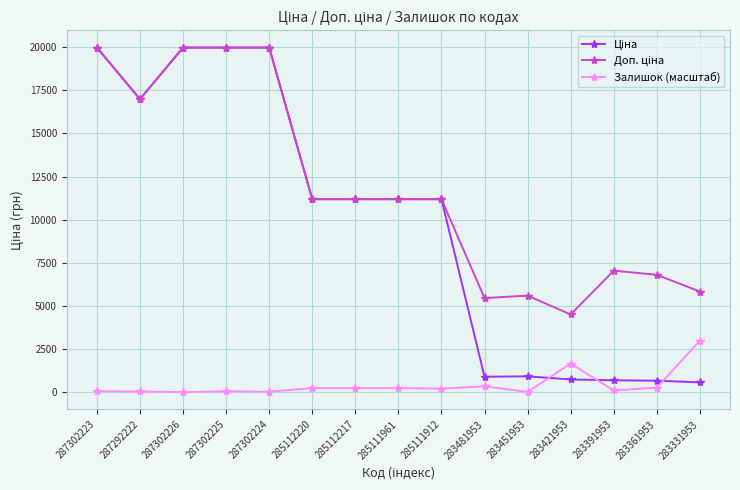

What is the maximum value shown in the chart?

19964.2